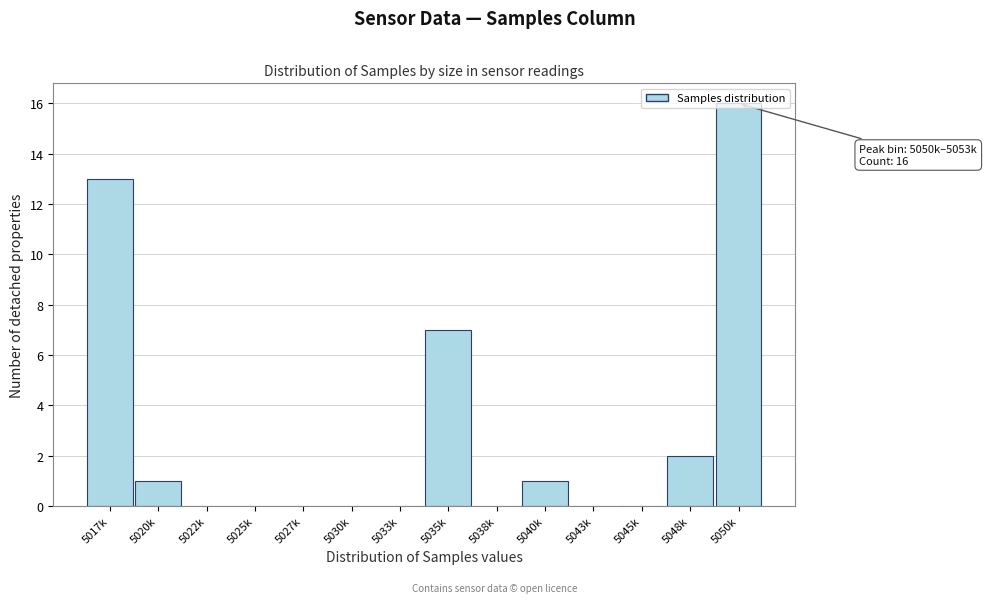

At which category does the chart reach its peak across all series?

5050k